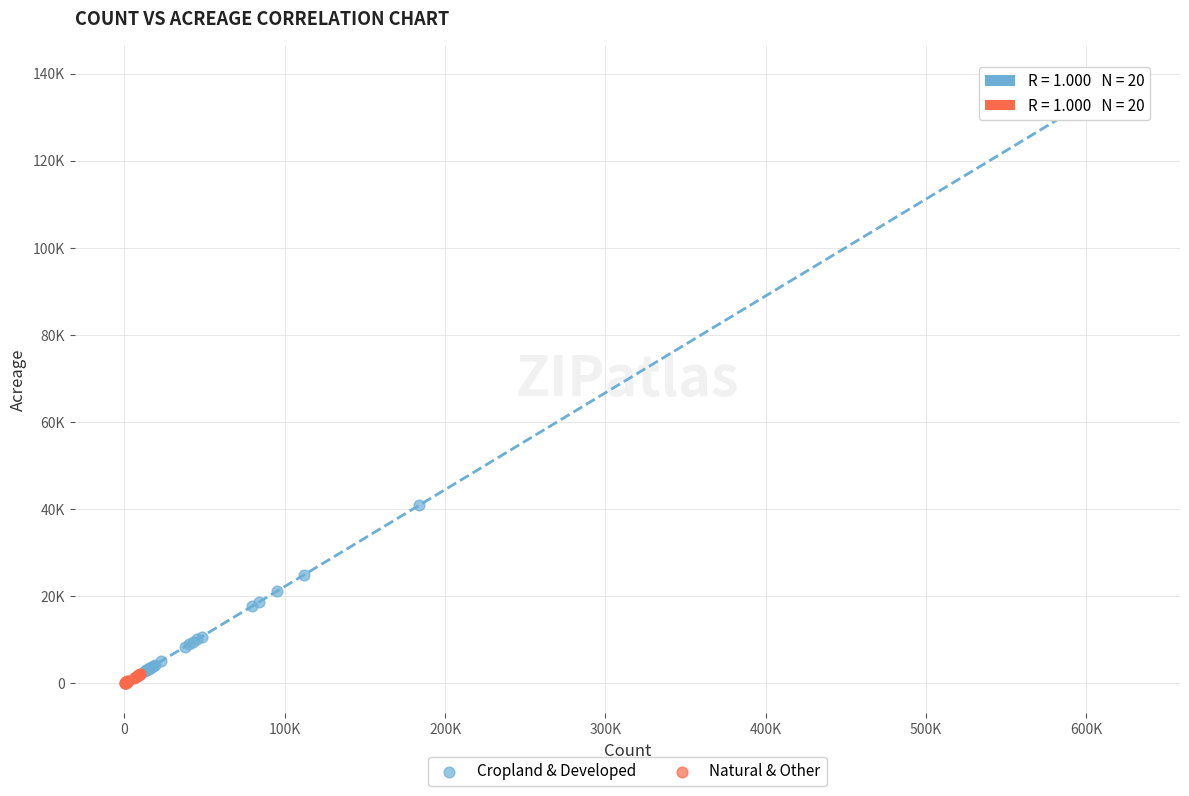

What are all the series names shown in the legend?

Cropland & Developed, Natural & Other